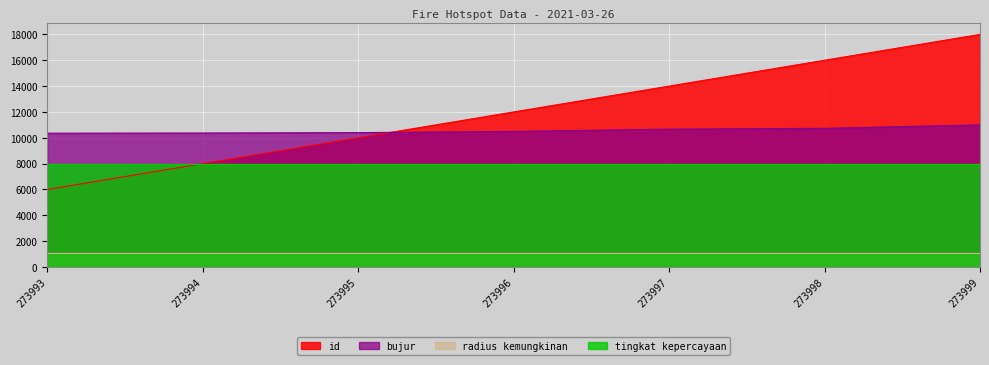

Which series has the widest spread of values?

id